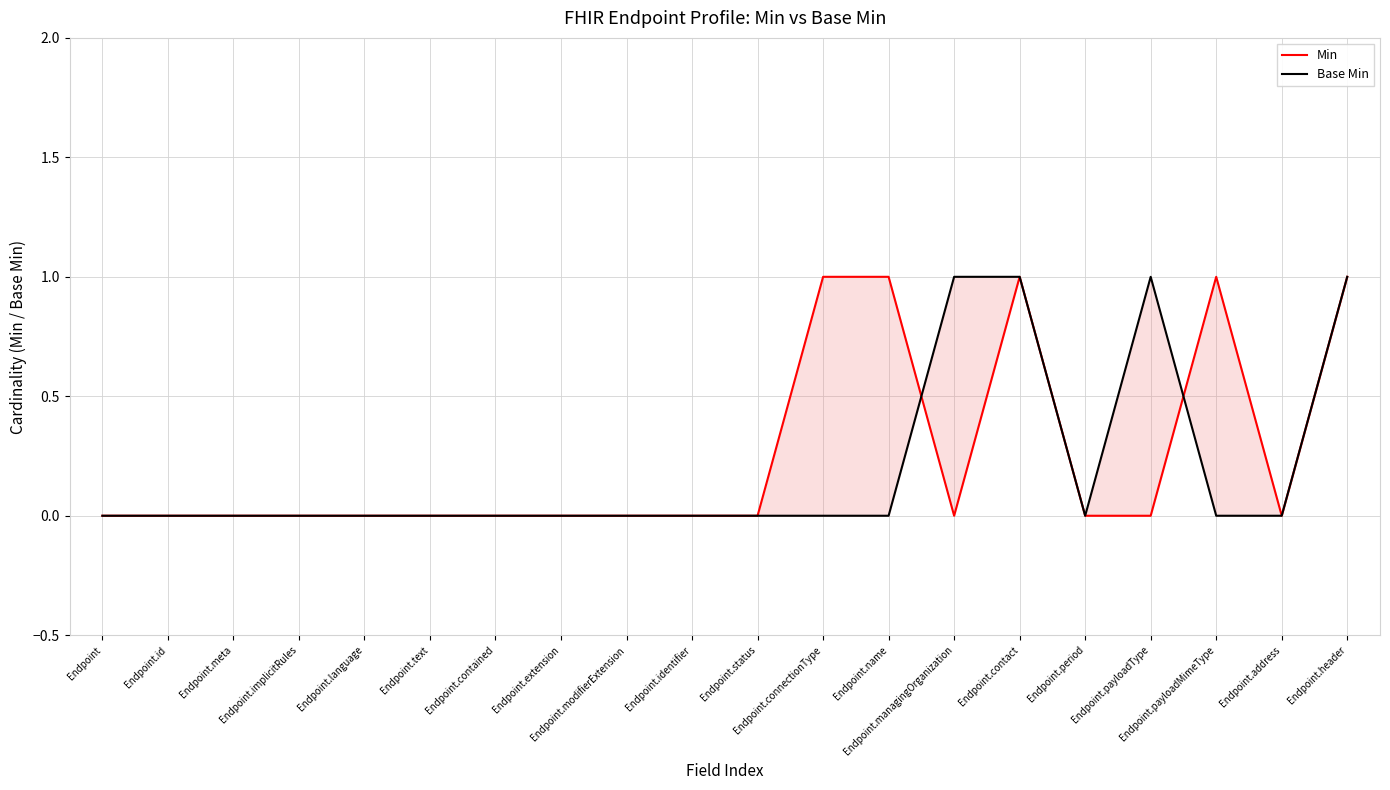

What are all the series names shown in the legend?

Min, Base Min